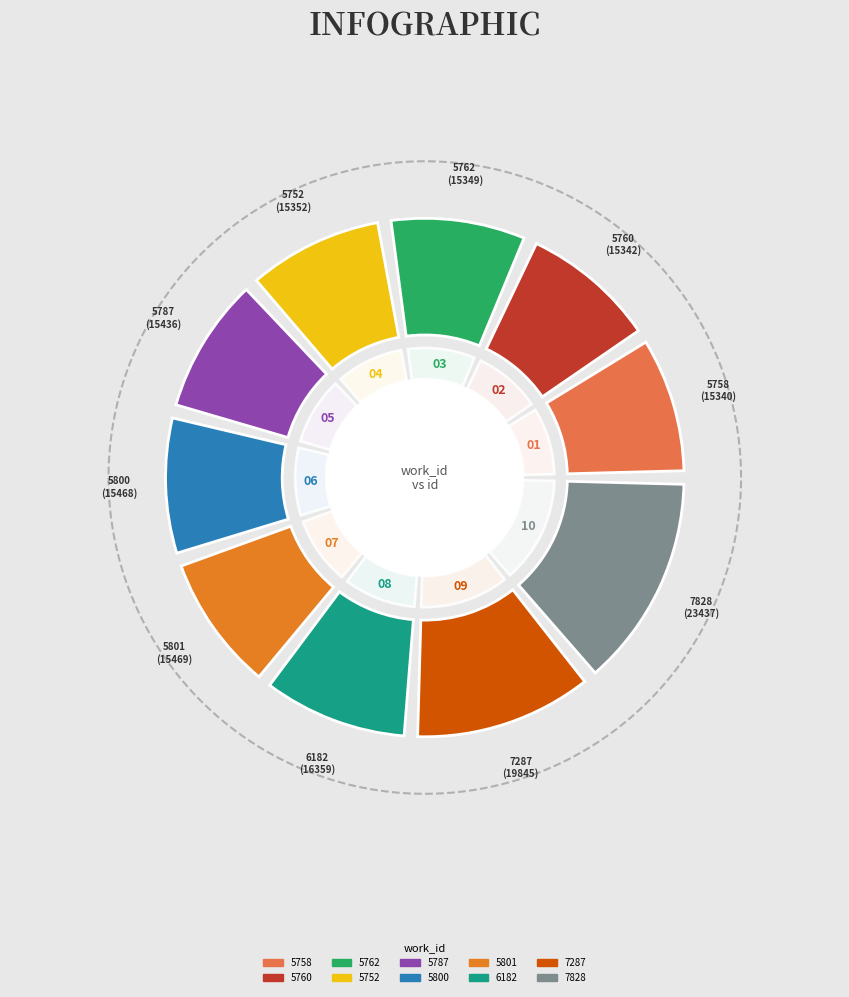

What percentage is the 5752 slice, to the nearest percent?

9%